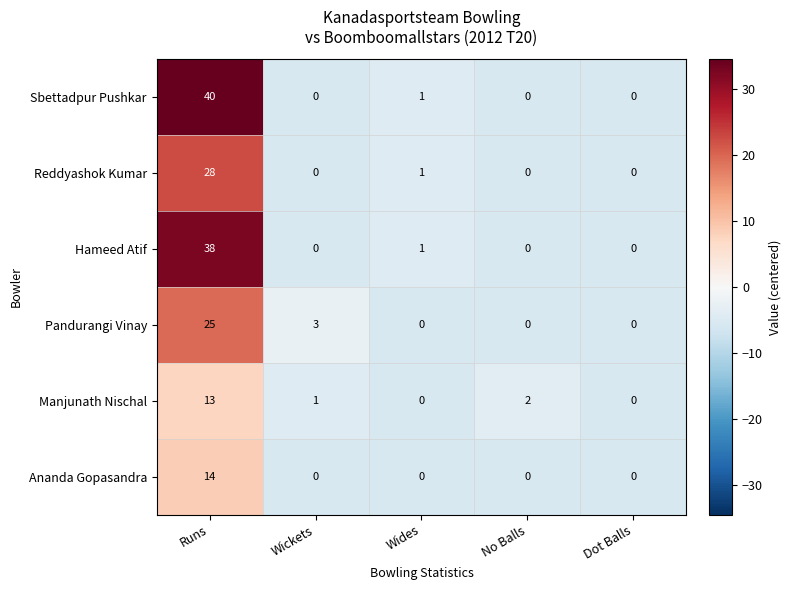

Reading right to left, what are all the values shown in this chart?

Sbettadpur Pushkar: 0	0	1	0	40
Reddyashok Kumar: 0	0	1	0	28
Hameed Atif: 0	0	1	0	38
Pandurangi Vinay: 0	0	0	3	25
Manjunath Nischal: 0	2	0	1	13
Ananda Gopasandra: 0	0	0	0	14